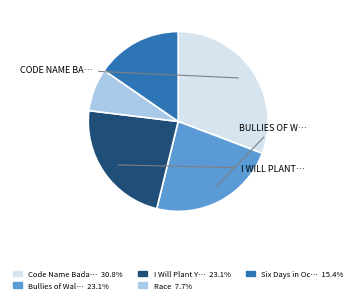

Is there a majority slice in this chart?

No